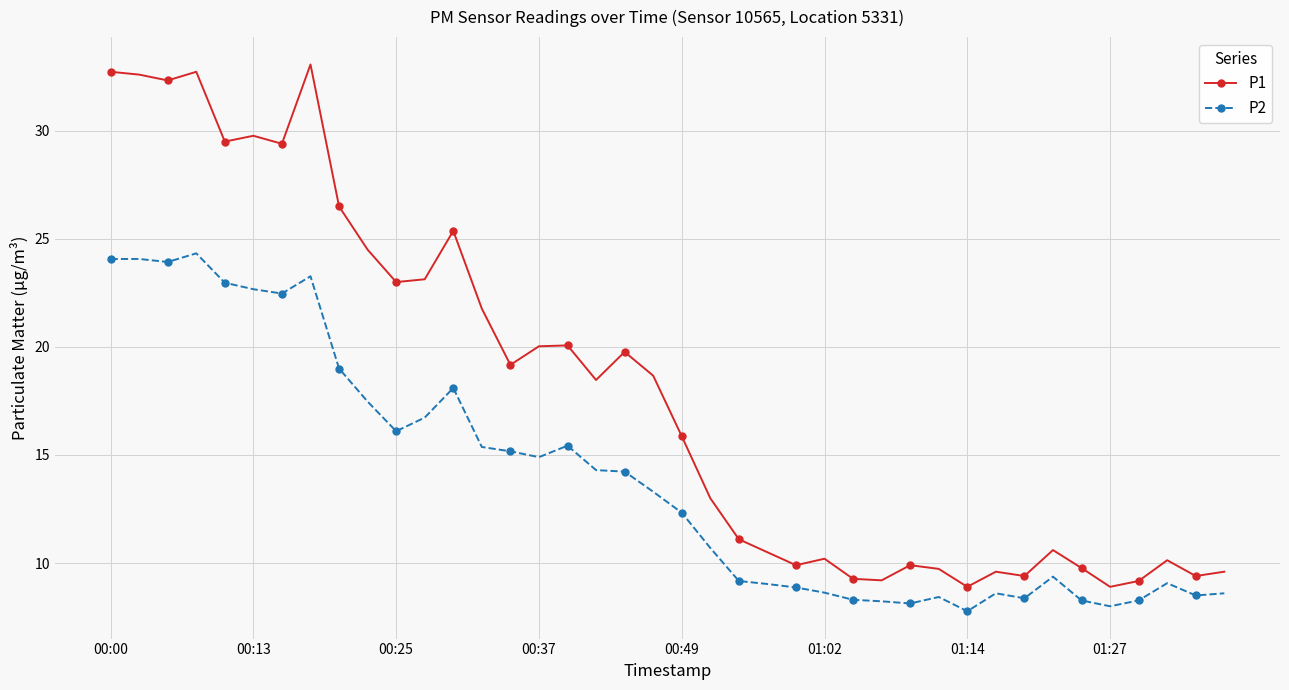

True or false: P1 and P2 cross at least once.

False